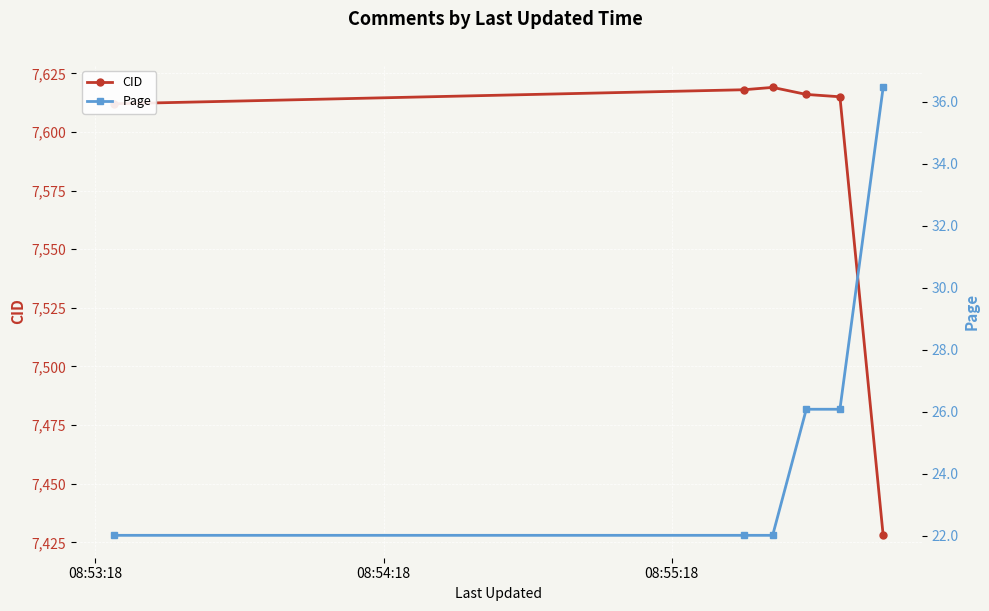

True or false: Page and CID cross at least once.

False